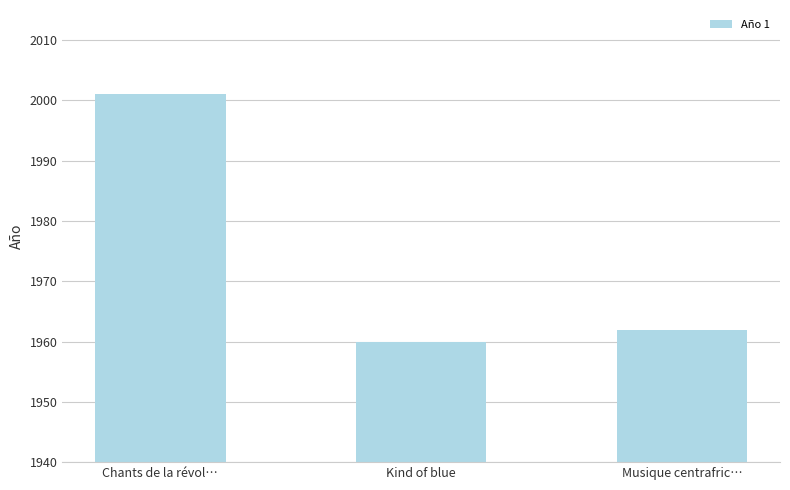

Where does the data first go above 1962?

Chants de la révol…